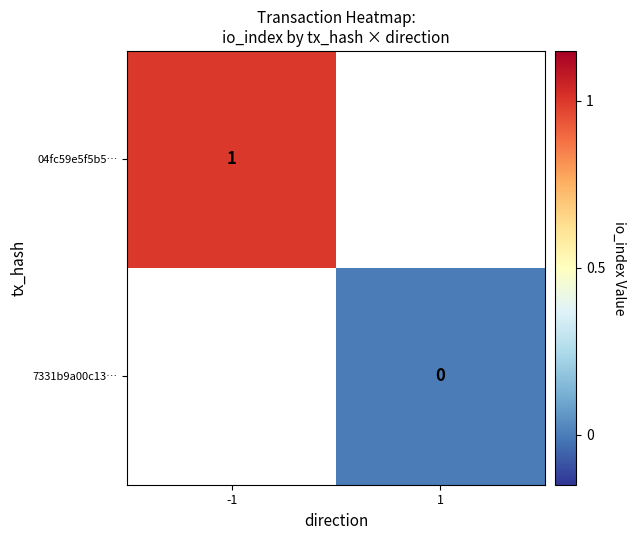

What is the maximum value shown in the chart?

1.0